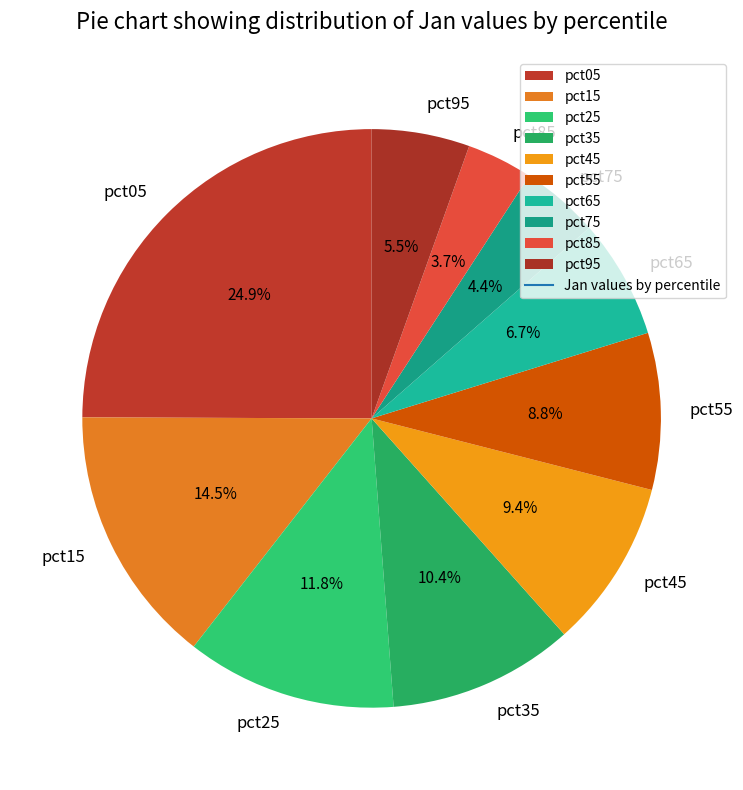

To the nearest percent, what is the difference between the largest and smallest slice percentages?

21%